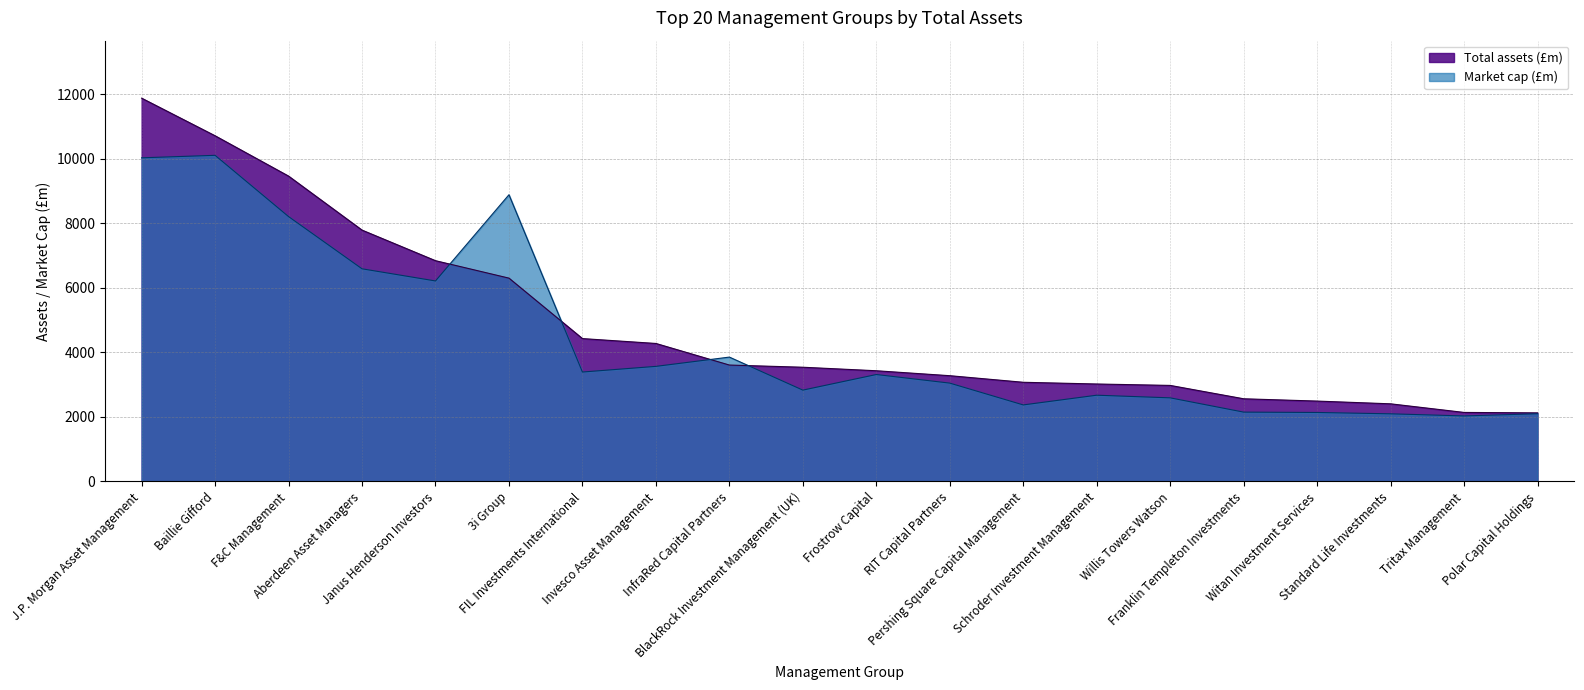

Does the chart have visible grid lines?

Yes